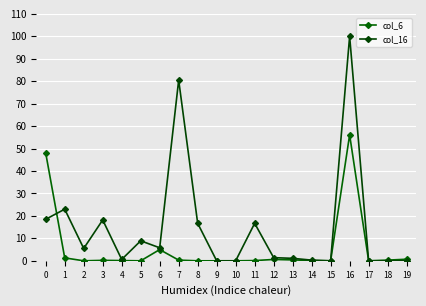

What is the sum of the col_6 values at 13 and 6?

5.4